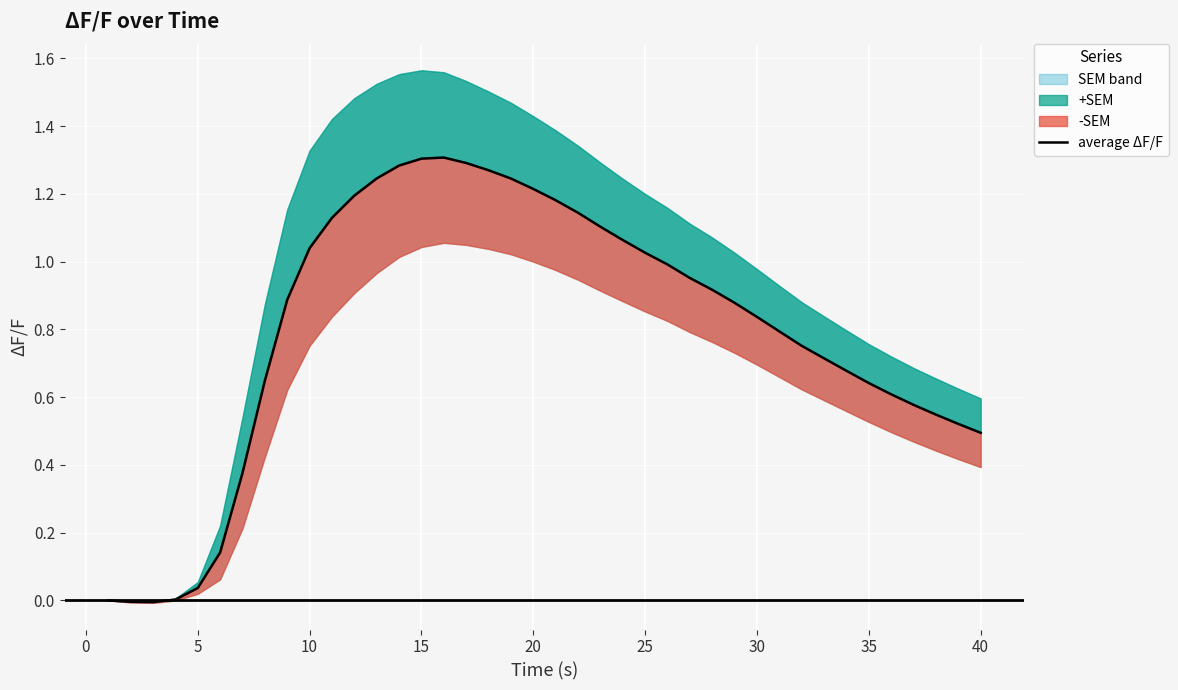

Is it true that the value at 15 is 1.3?

True